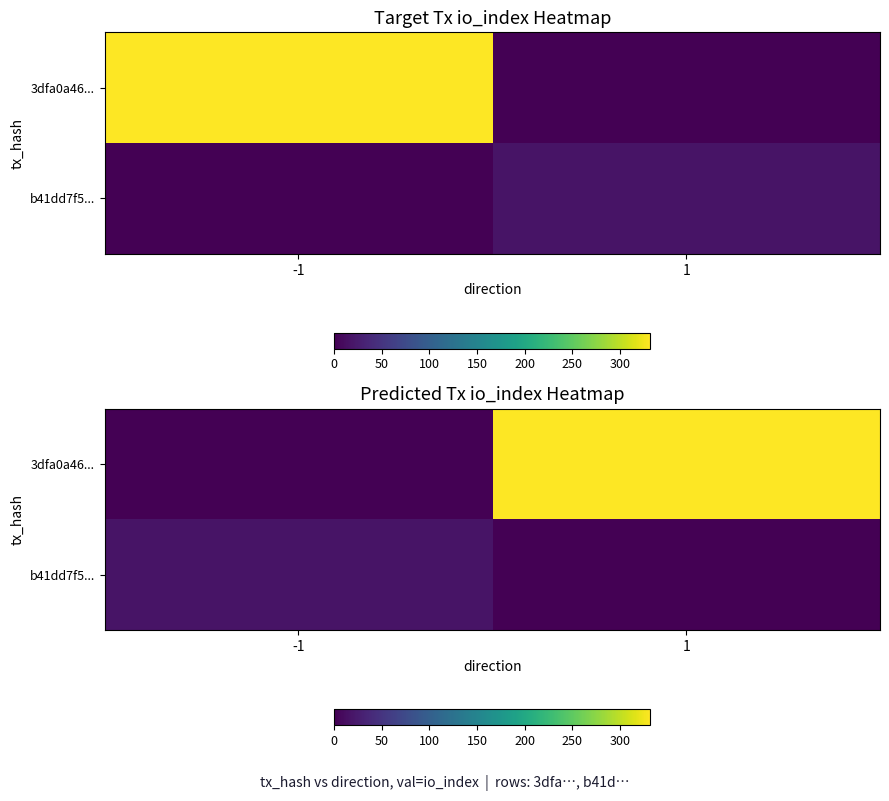

Between -1 and 1, which series saw the biggest shift?

3dfa0a46...